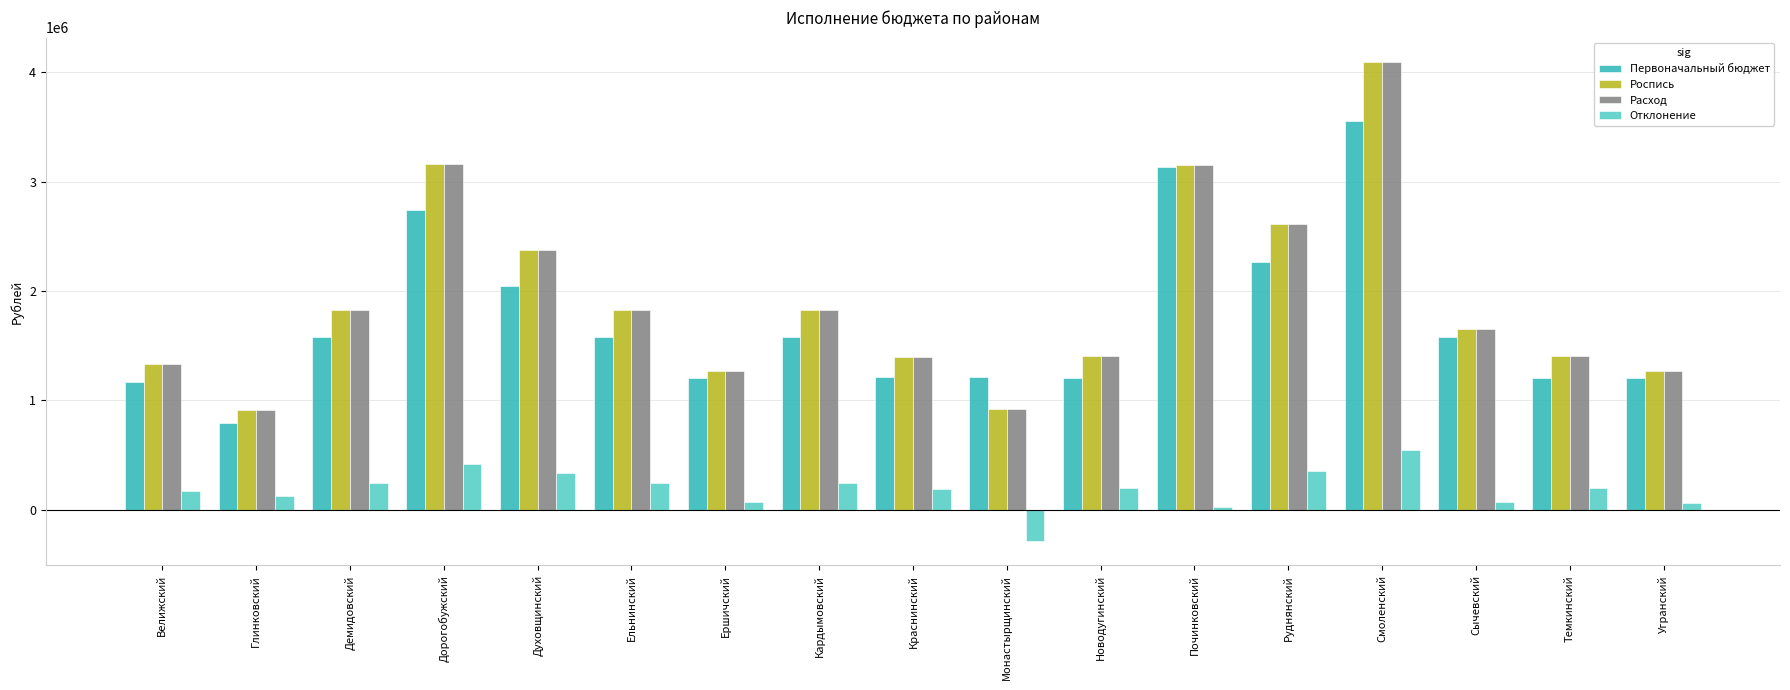

What is the sum of all Роспись values?

32444117